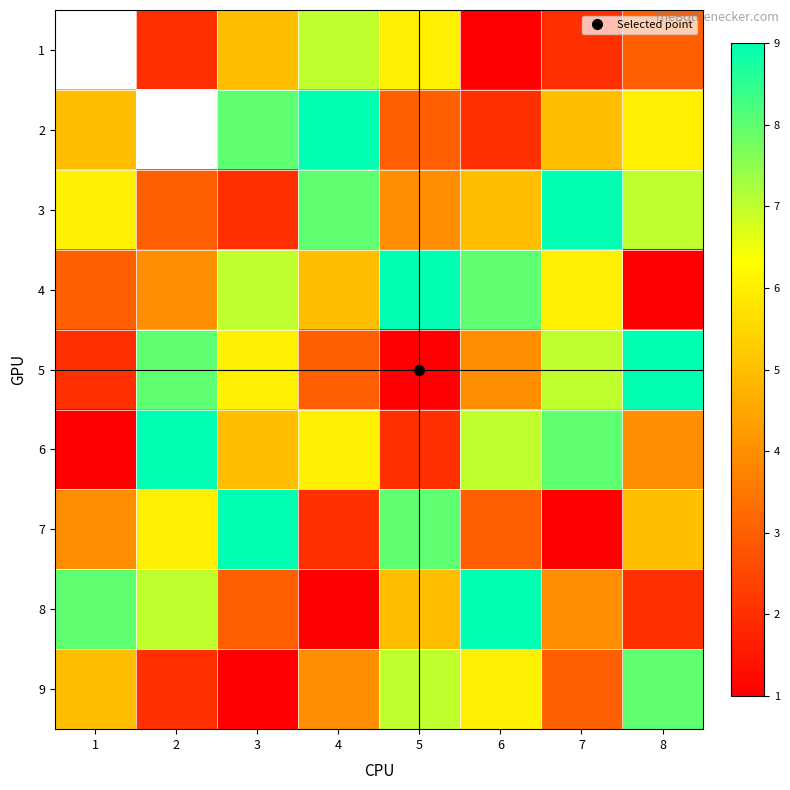

What is the maximum value for 3?

9.0